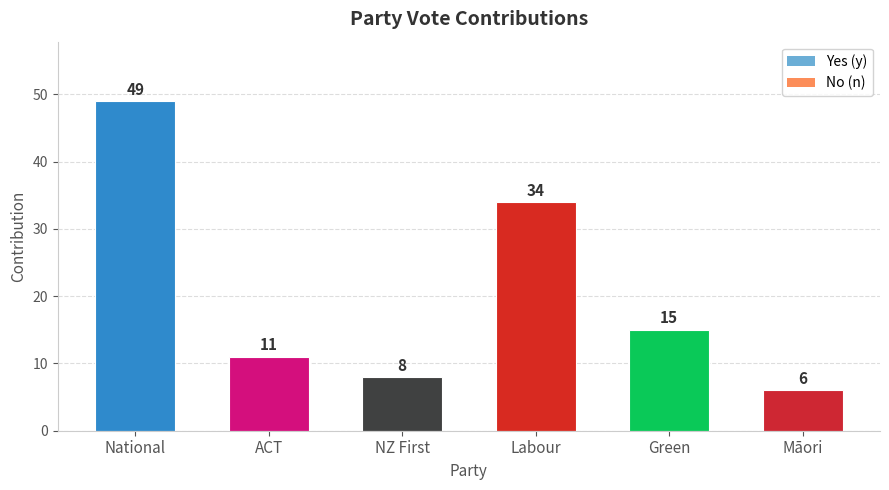

At which category does the chart reach its peak across all series?

National